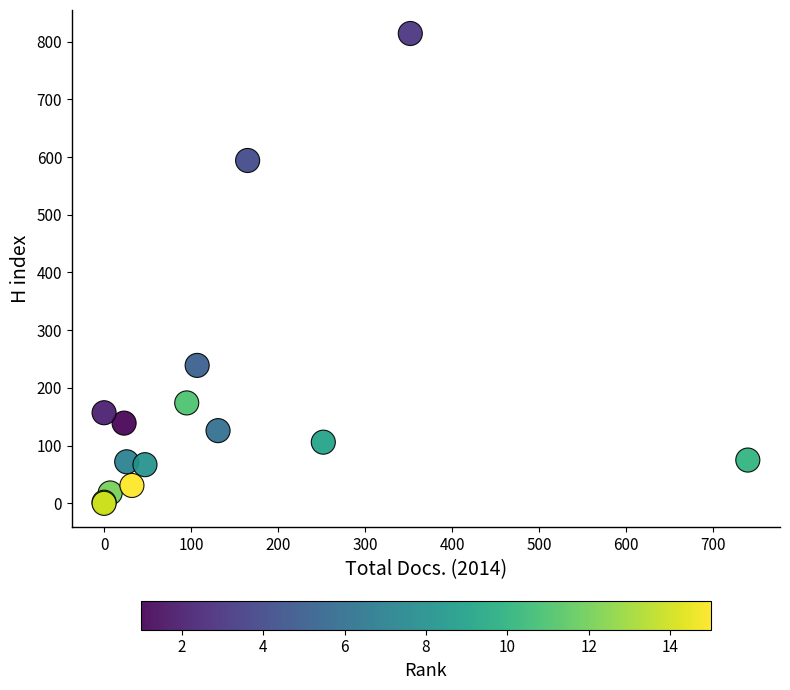

What Y value in the scatter plot is closest to 407?

239